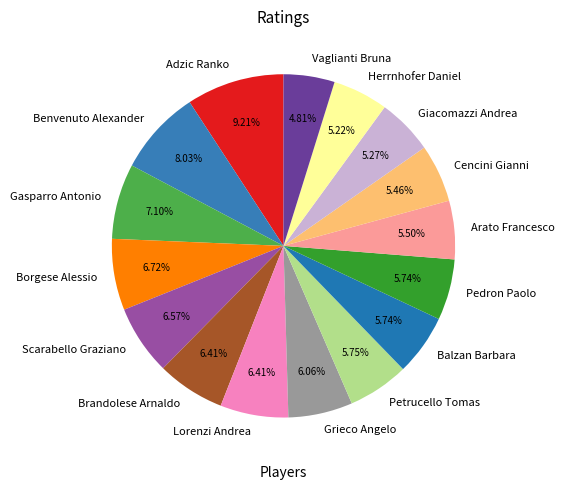

To the nearest percent, what percentage of the pie is Herrnhofer Daniel?

5%